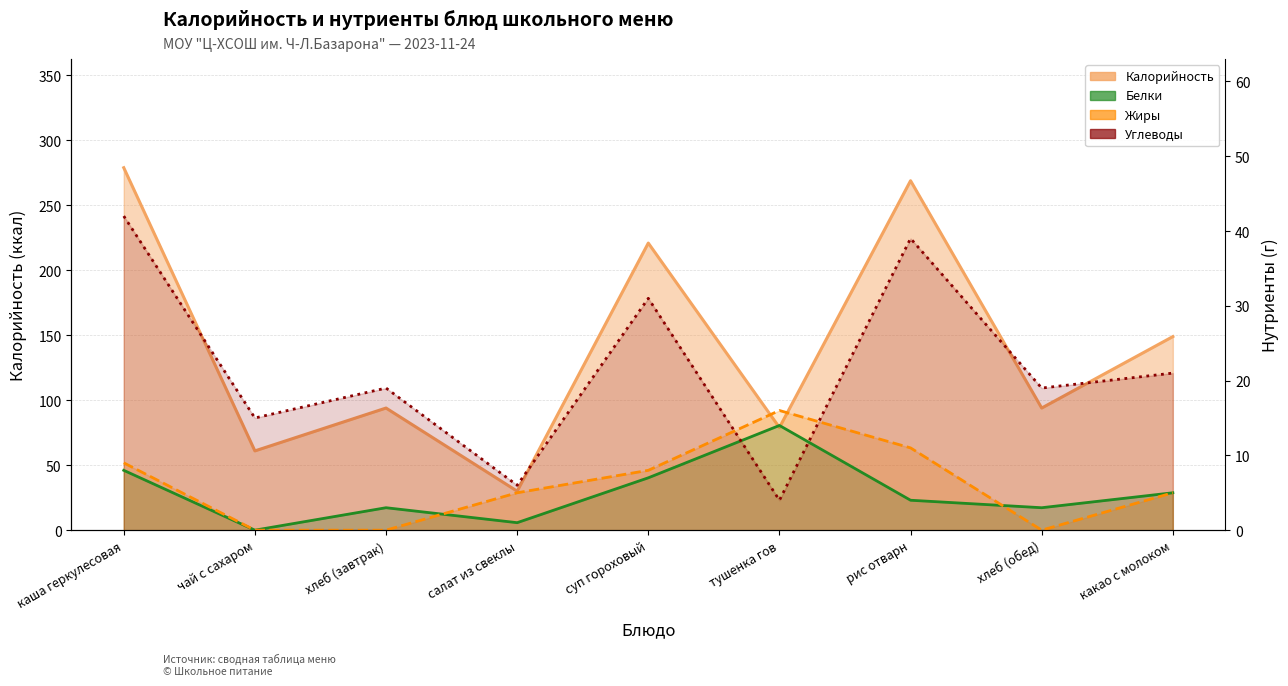

What is the sum of all Углеводы values?

196